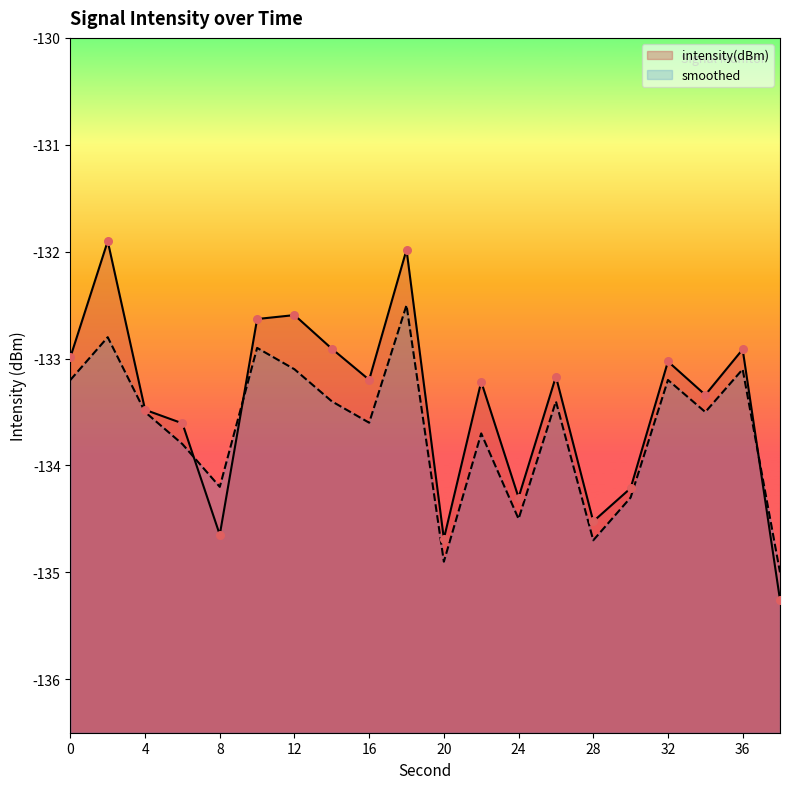

Which series contains the highest Y value?

intensity(dBm)